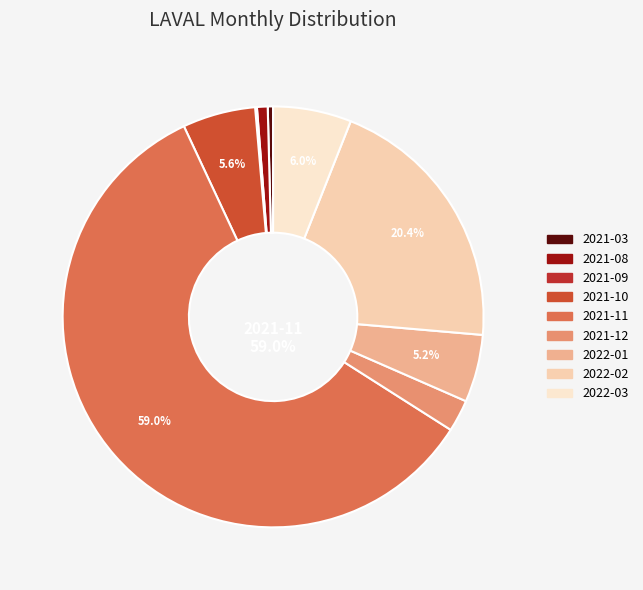

Is there a majority slice in this chart?

Yes